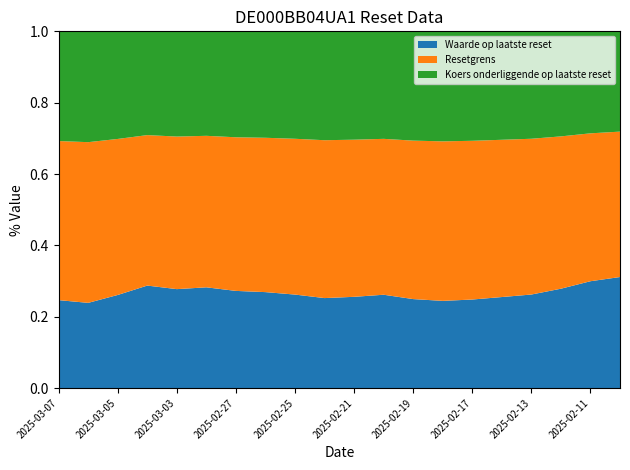

Reading left to right, list all the values displayed in this chart.

Waarde op laatste reset: 10.3	9.7	10.2	12.0	11.2	11.8	11.2	11.1	11.0	10.5	10.4	11.0	10.5	10.2	10.2	10.5	10.7	11.2	12.1	12.7
Resetgrens: 18.7	18.4	17.0	17.7	17.3	17.7	17.8	17.9	18.3	18.4	17.9	18.4	18.7	18.6	18.3	18.2	17.8	17.2	16.7	16.7
Koers onderliggende op laatste reset: 12.9	12.7	11.7	12.2	11.9	12.2	12.3	12.3	12.6	12.7	12.4	12.7	12.9	12.8	12.6	12.6	12.3	11.8	11.5	11.5